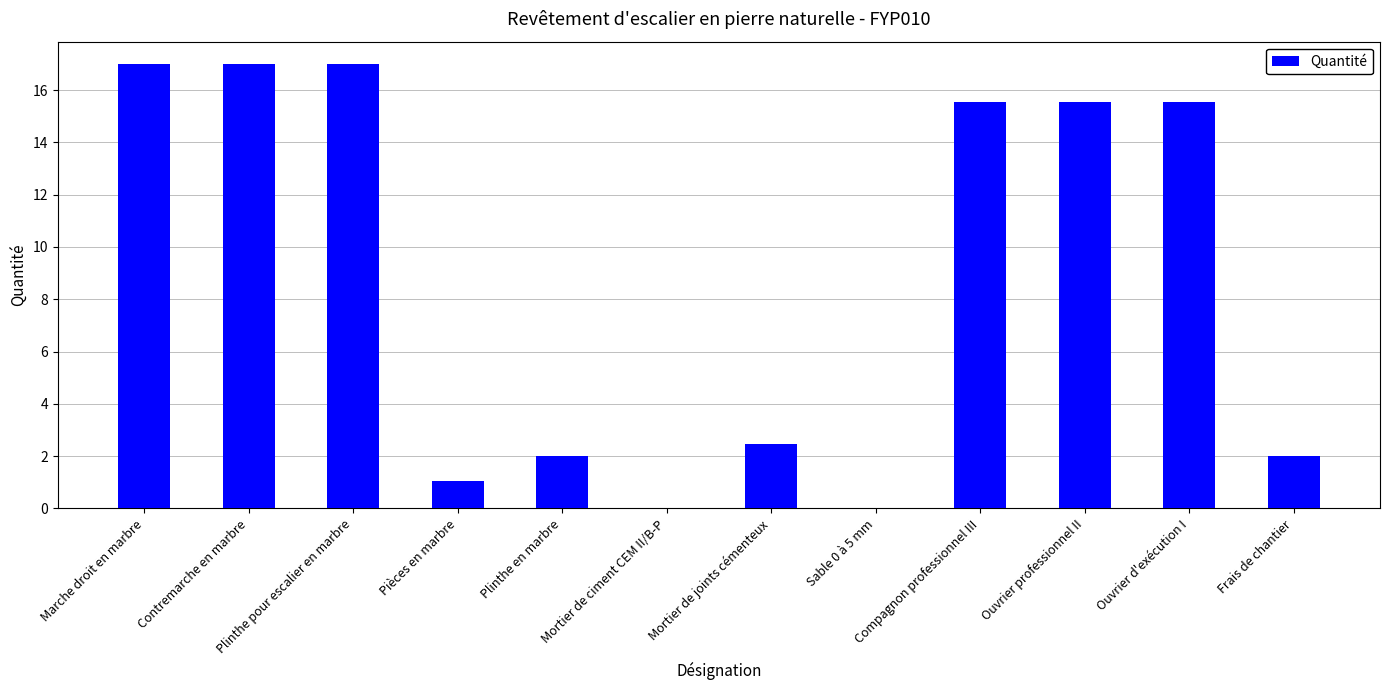

Where is the data nearest to the value 8?

Mortier de joints cémenteux